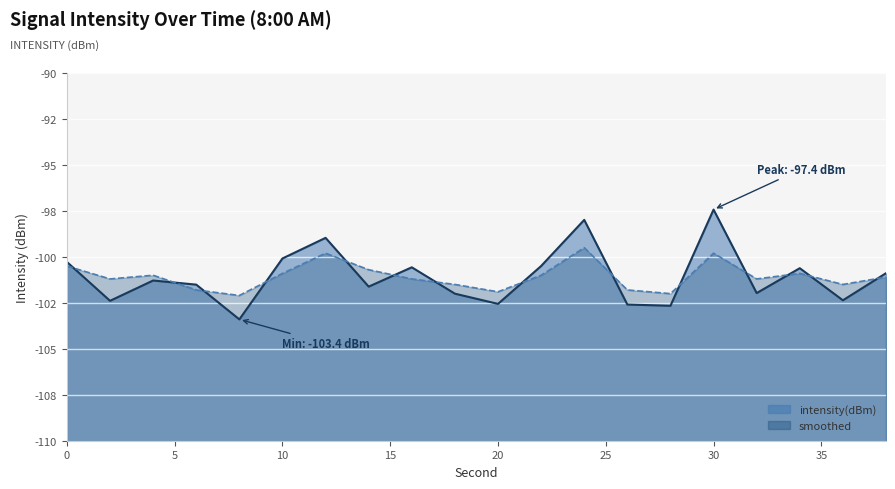

What are all the series names shown in the legend?

intensity(dBm), smoothed